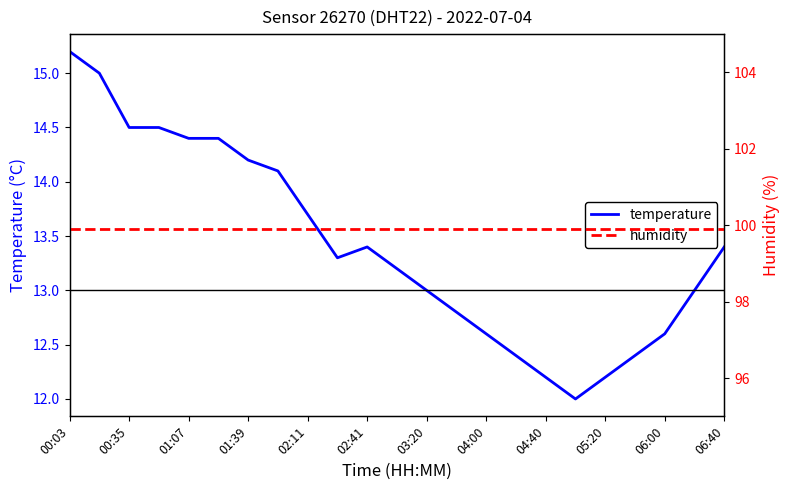

Which category has the highest value in the temperature series?

00:03